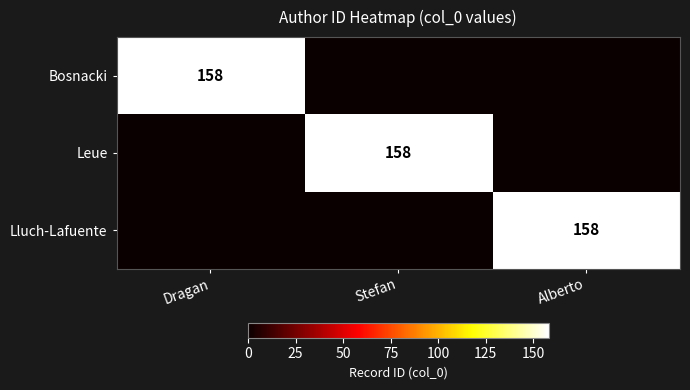

Which category has the lowest value across all series?

Stefan